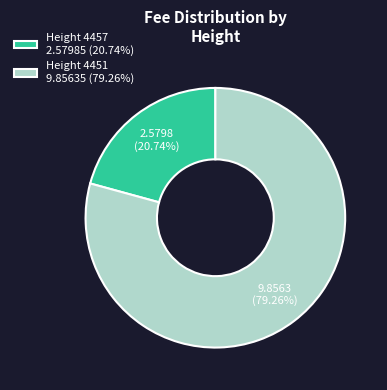

Approximately how many times larger is the value at Height 4451 9.85635 (79.26%) compared to Height 4457 2.57985 (20.74%)?

3.8